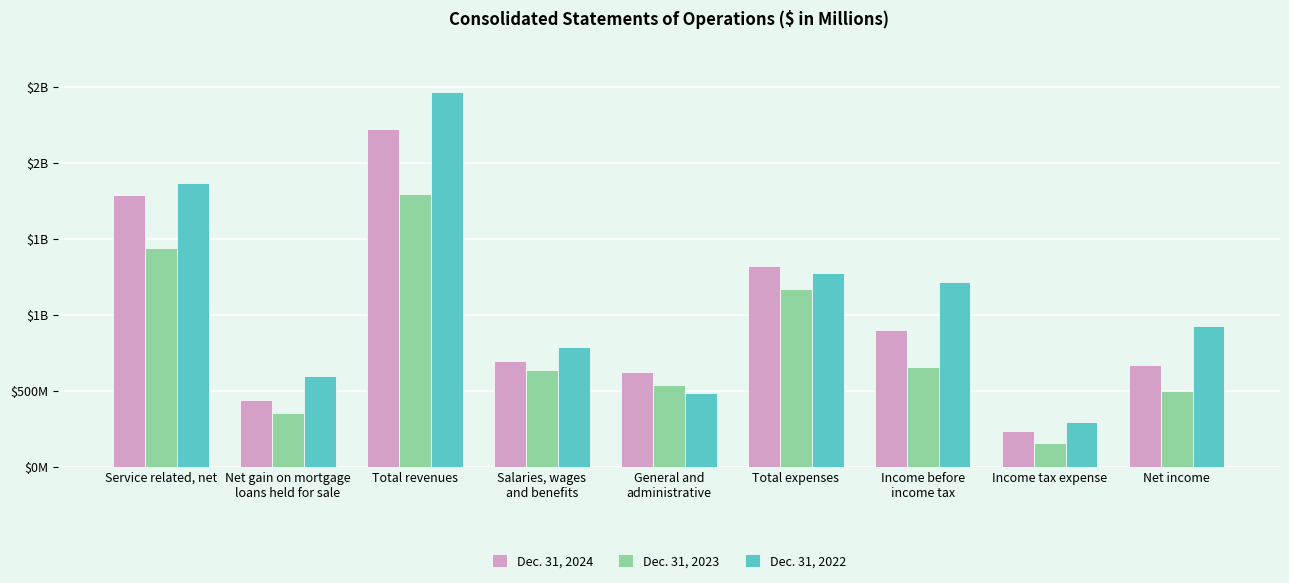

What are all the series names shown in the legend?

Dec. 31, 2024, Dec. 31, 2023, Dec. 31, 2022